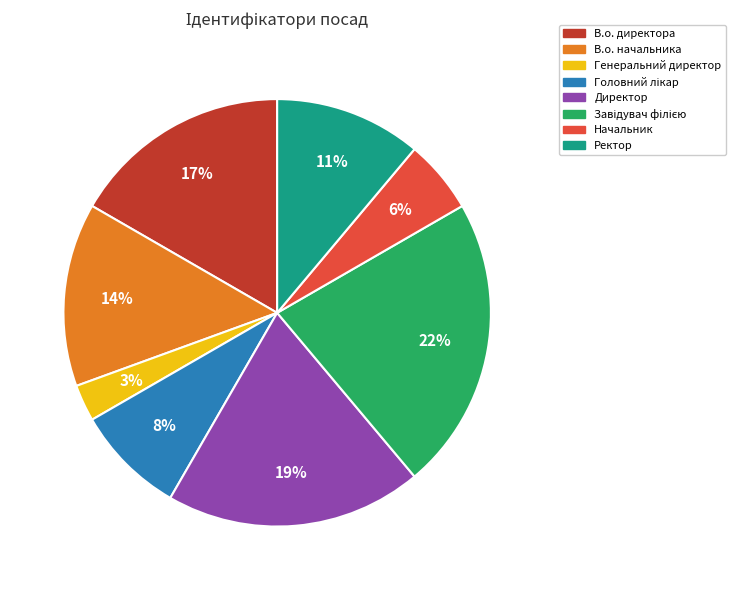

How many segments does this pie chart have?

8